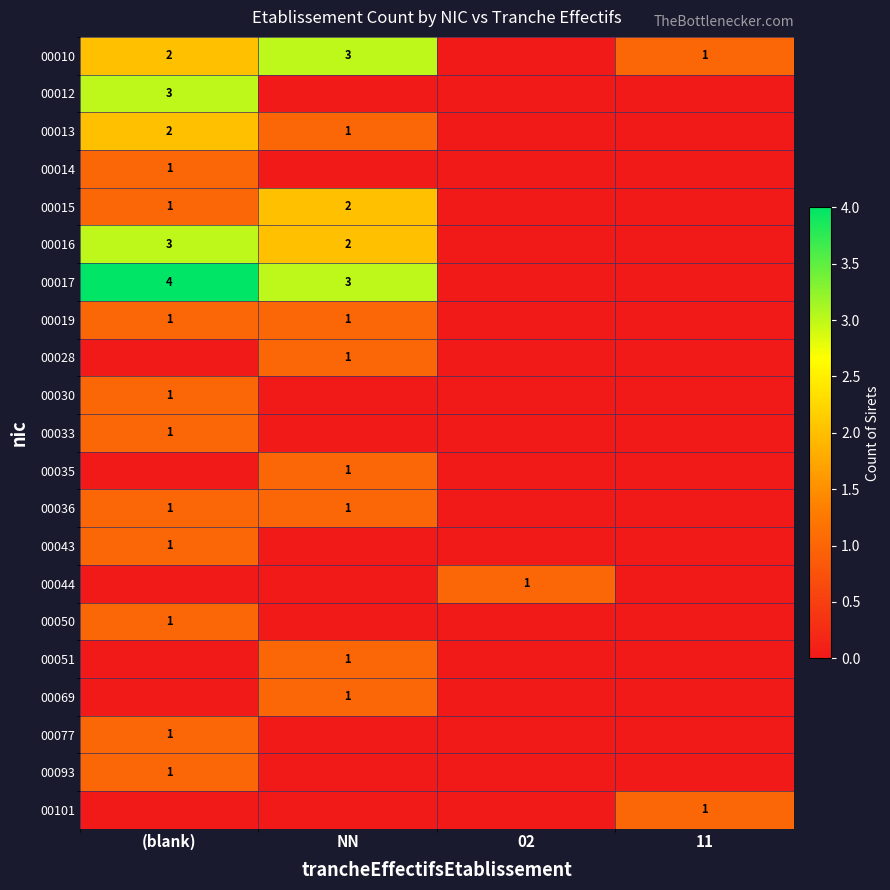

Is it true that 00012 equals 3 at (blank)?

True